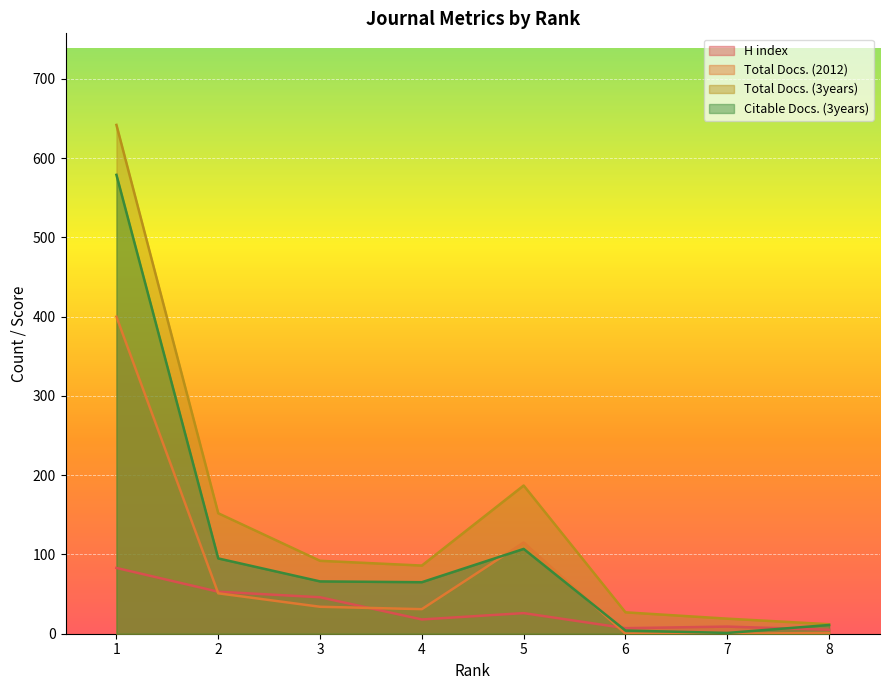

Reading right to left, what are all the values shown in this chart?

H index: 8=5	7=9	6=7	5=26	4=18	3=46	2=53	1=83
Total Docs. (2012): 8=1	7=0	6=0	5=115	4=31	3=34	2=51	1=400
Total Docs. (3years): 8=12	7=19	6=27	5=187	4=86	3=92	2=152	1=642
Citable Docs. (3years): 8=11	7=1	6=4	5=107	4=65	3=66	2=95	1=579